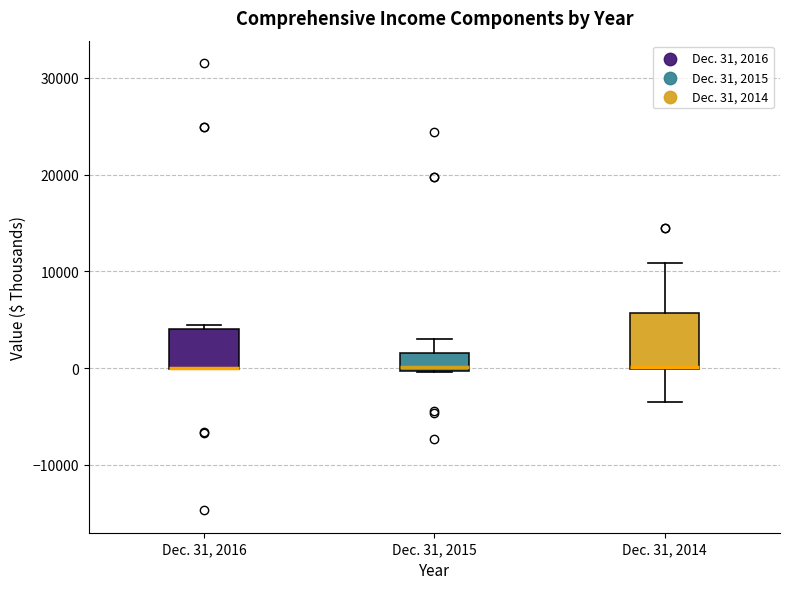

Where is the lower edge of the box for Dec. 31, 2016 on the y-axis? The values are not printed on the chart, so give them approximately, as read against the axis.

0